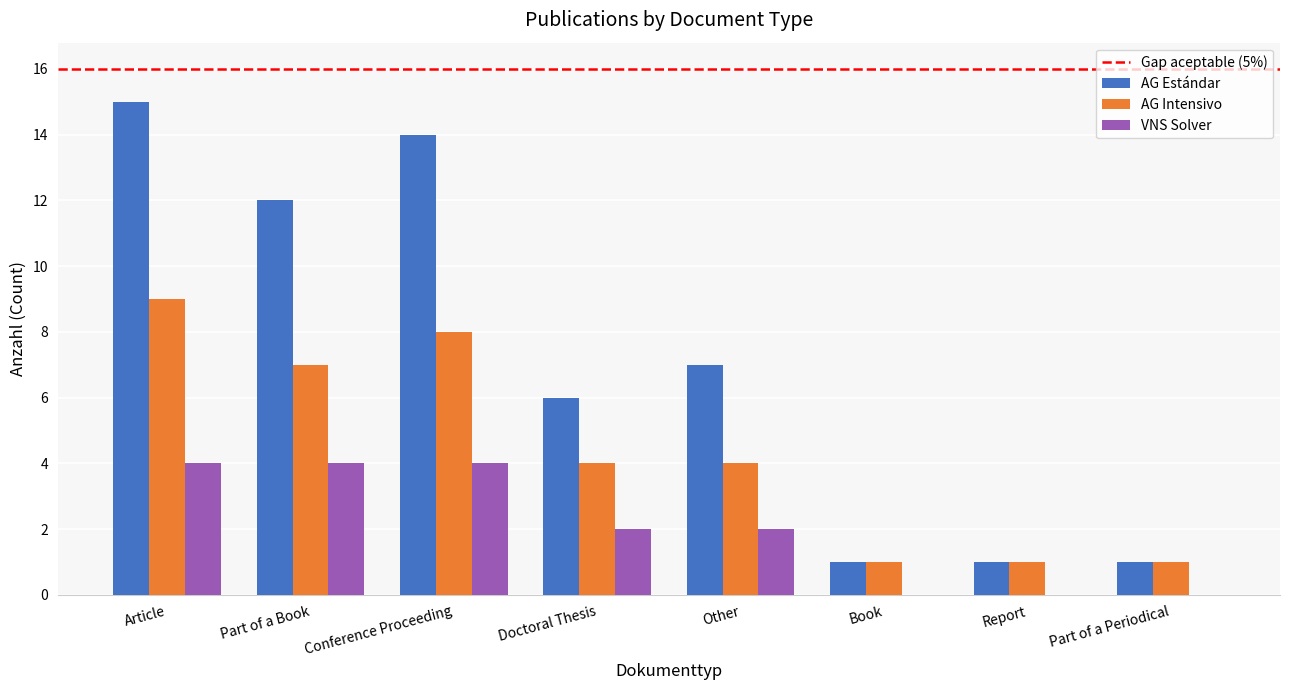

Reading left to right, list all the values displayed in this chart.

AG Estándar: Article=15	Part of a Book=12	Conference Proceeding=14	Doctoral Thesis=6	Other=7	Book=1	Report=1	Part of a Periodical=1
AG Intensivo: Article=9	Part of a Book=7	Conference Proceeding=8	Doctoral Thesis=4	Other=4	Book=1	Report=1	Part of a Periodical=1
VNS Solver: Article=4	Part of a Book=4	Conference Proceeding=4	Doctoral Thesis=2	Other=2	Book=0	Report=0	Part of a Periodical=0